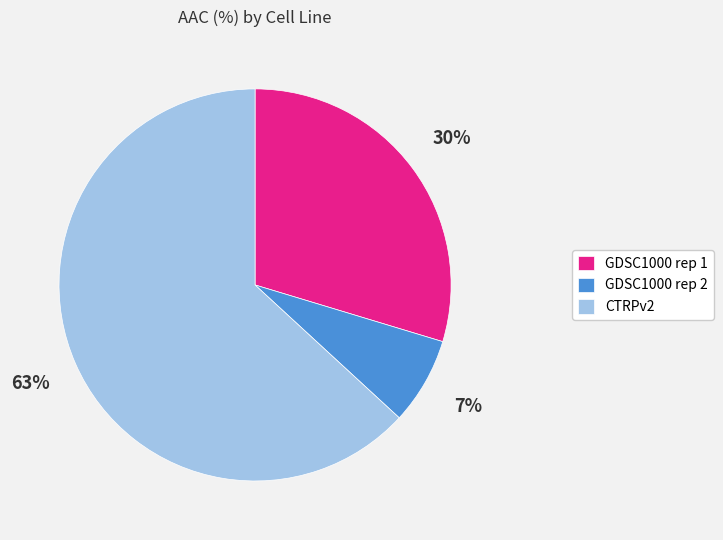

Is CTRPv2 the majority of the pie?

Yes